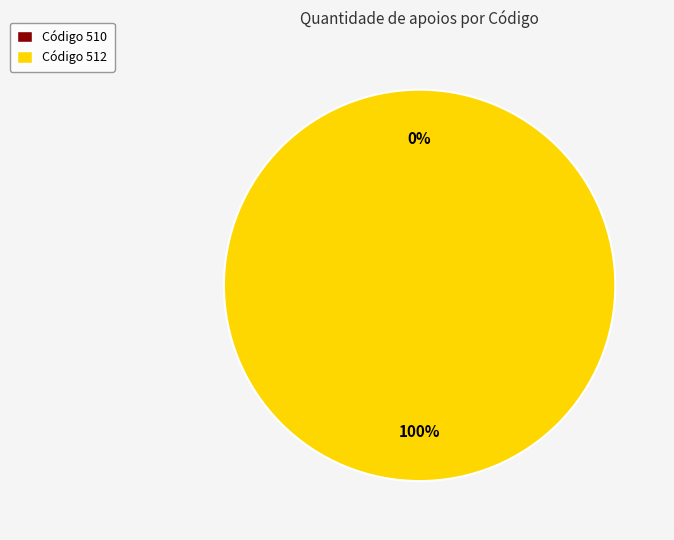

How many slices are in this pie chart?

2